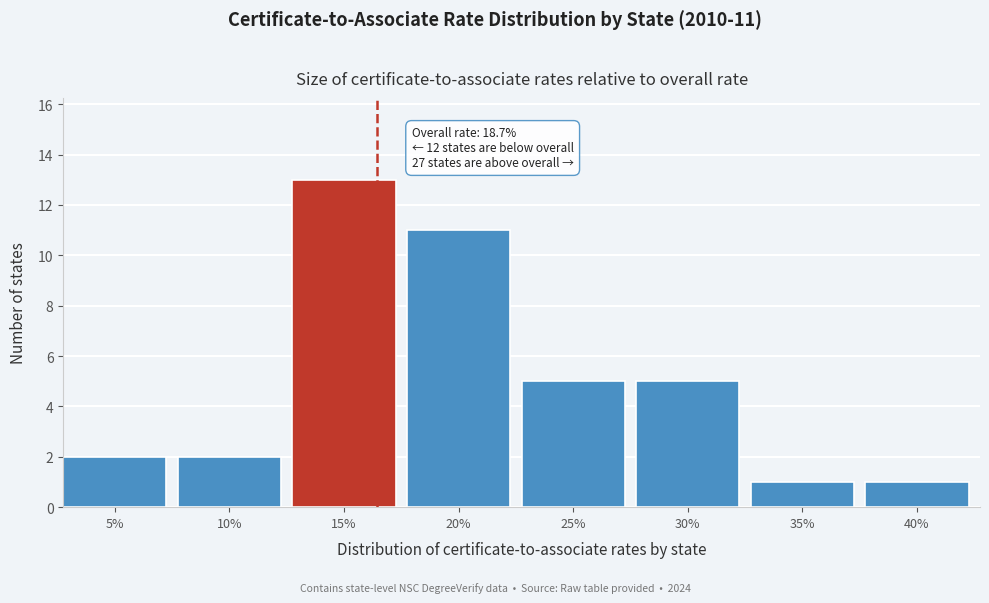

Reading left to right, extract all data points from this chart.

2	2	13	11	5	5	1	1